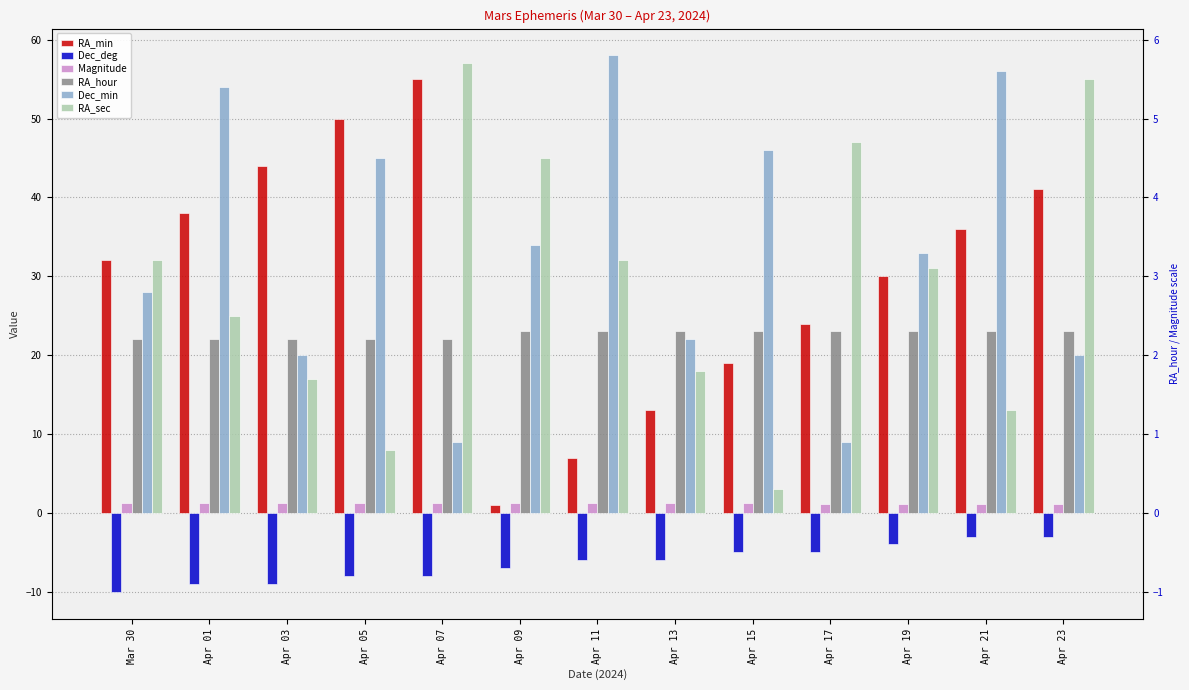

What is the maximum value shown in the chart?

58.0